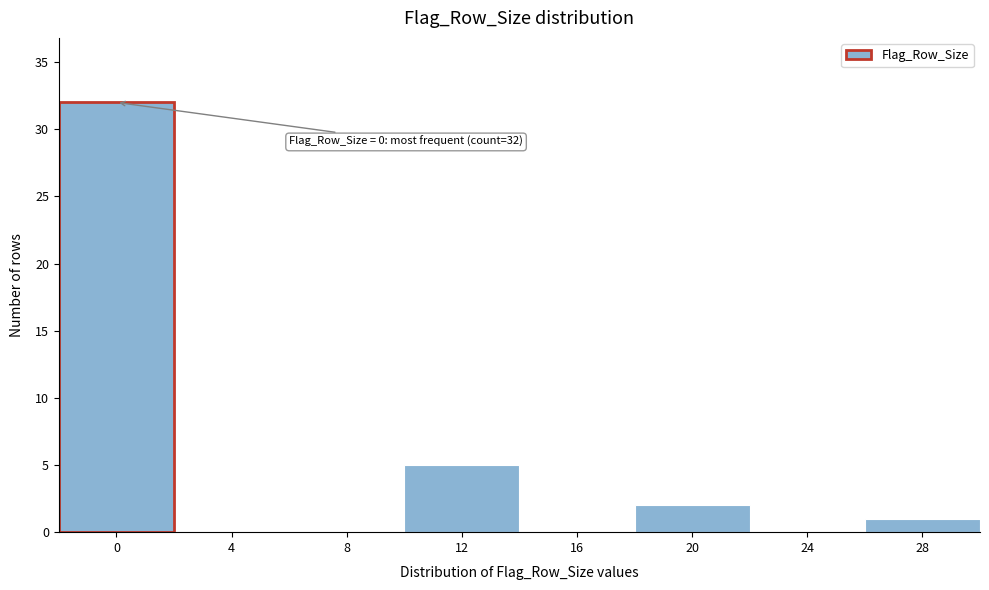

Reading right to left, list all the values displayed in this chart.

28=1	24=0	20=2	16=0	12=5	8=0	4=0	0=32